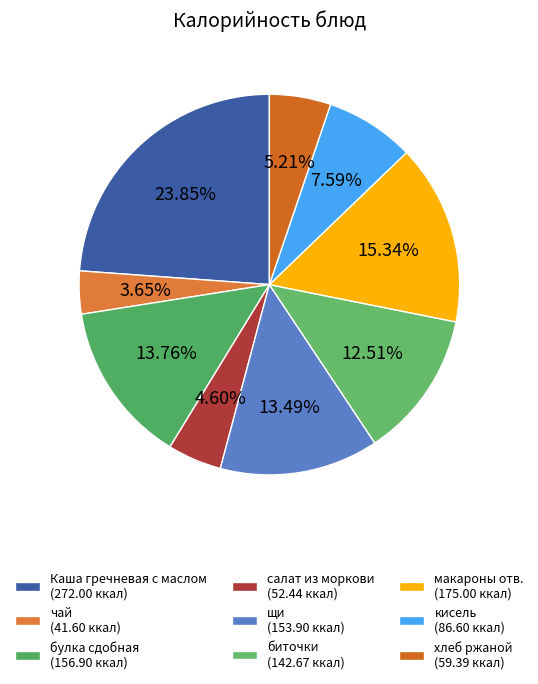

What is the ratio of the value at булка сдобная to the value at салат из моркови?

3.0